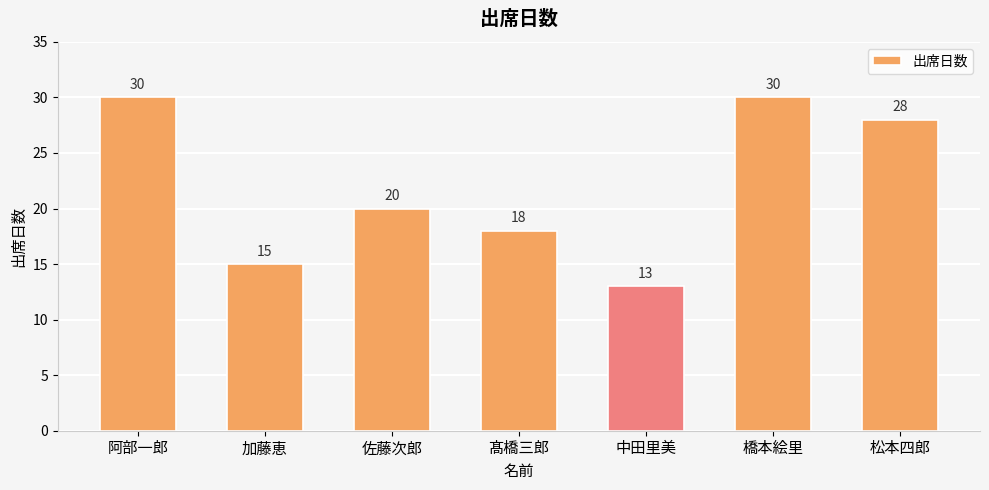

Reading left to right, extract all data points from this chart.

阿部一郎=30	加藤恵=15	佐藤次郎=20	髙橋三郎=18	中田里美=13	橋本絵里=30	松本四郎=28